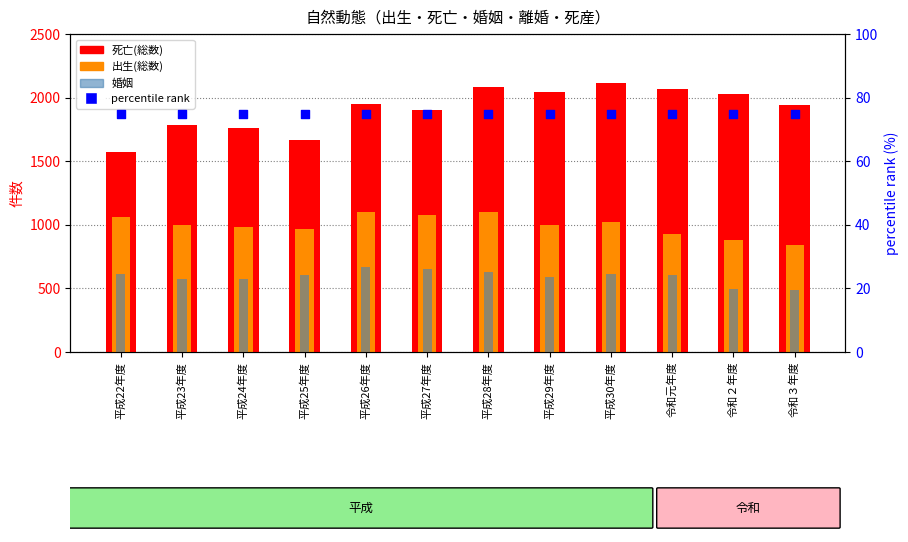

What are all the series names shown in the legend?

死亡(総数), 出生(総数), 婚姻, percentile rank